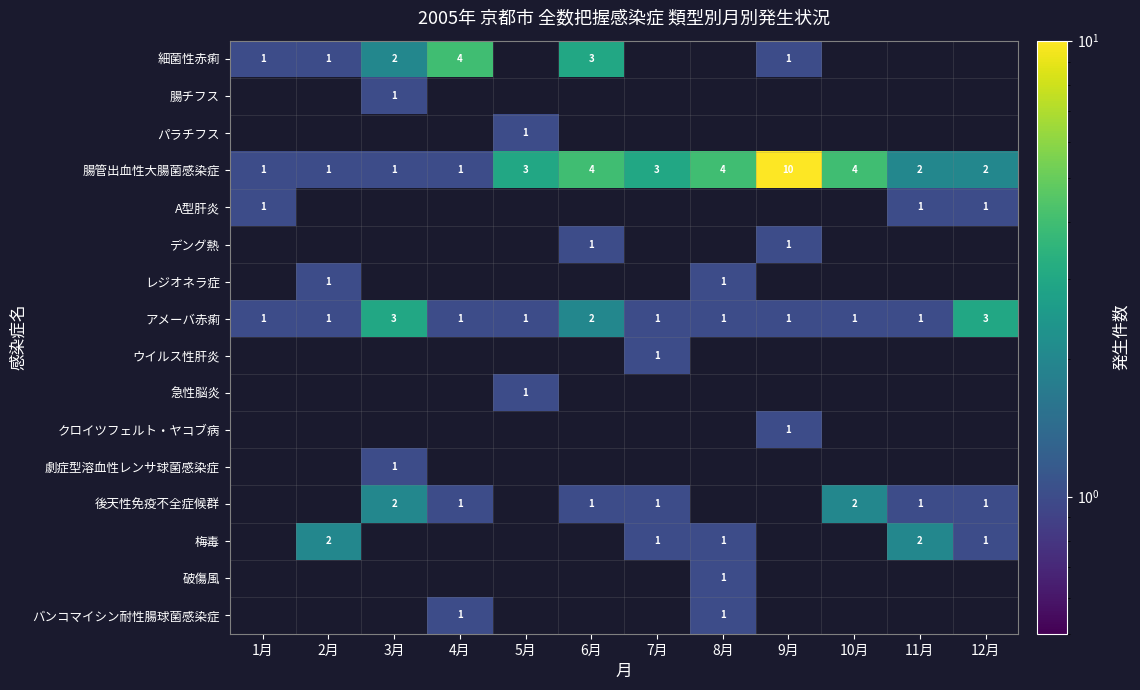

What is the difference between the maximum and second lowest values in the 腸管出血性大腸菌感染症 series?

9